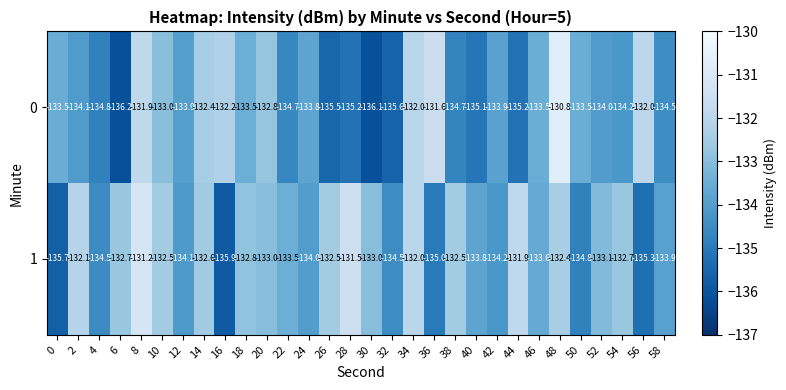

Which category has the highest value in the 0 series?

48